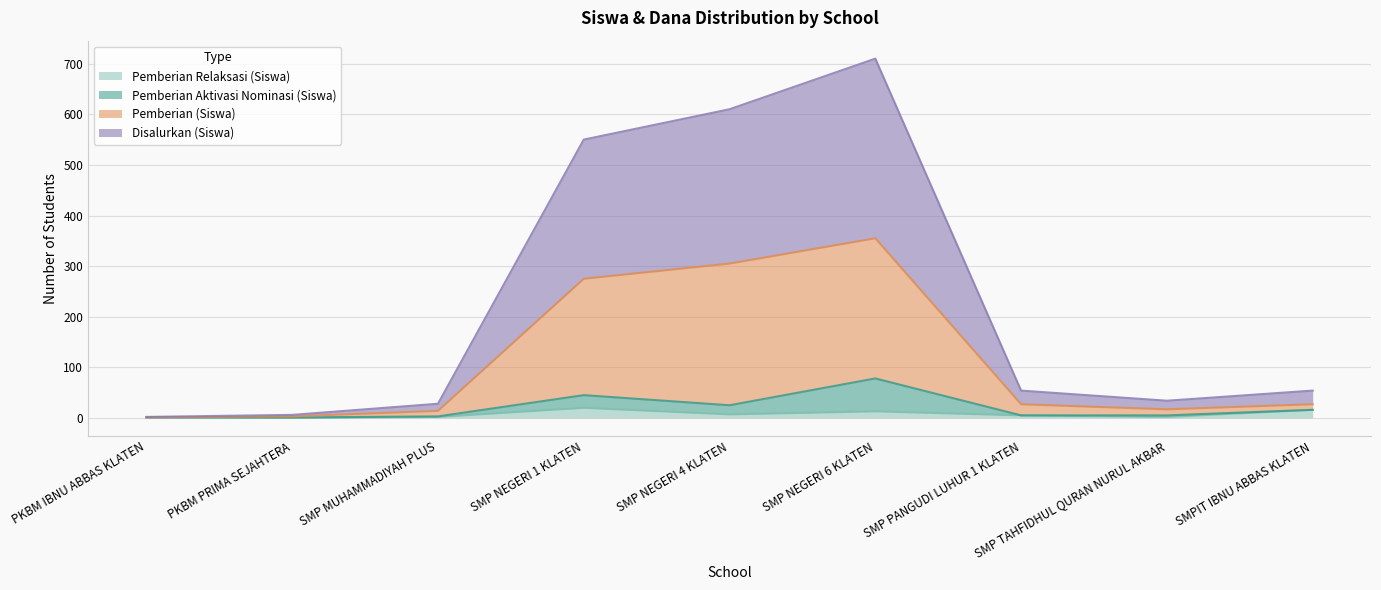

What is the label of the 4th point from the right?

SMP NEGERI 6 KLATEN